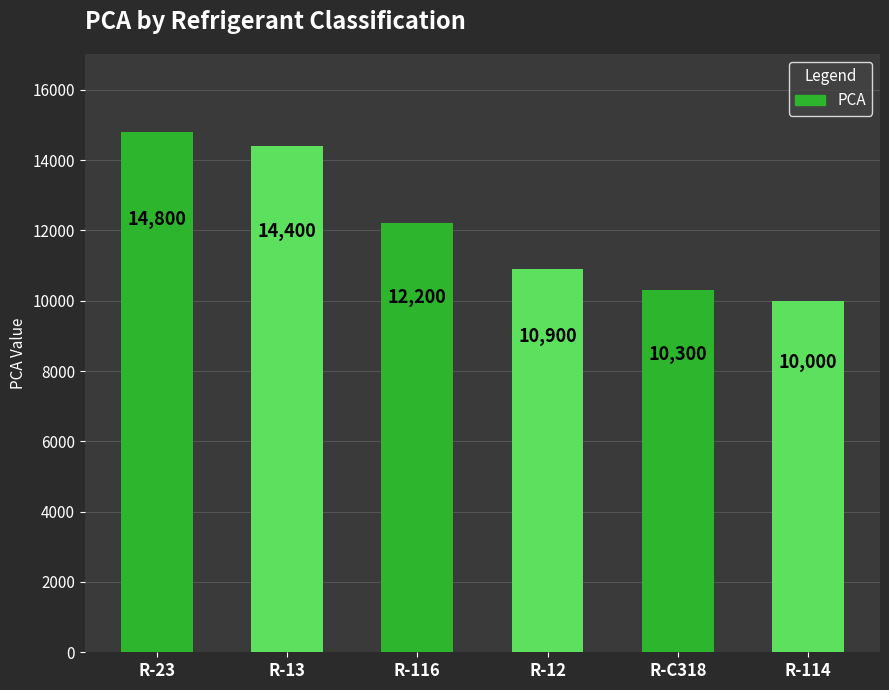

What is the difference between the maximum and minimum values?

4800